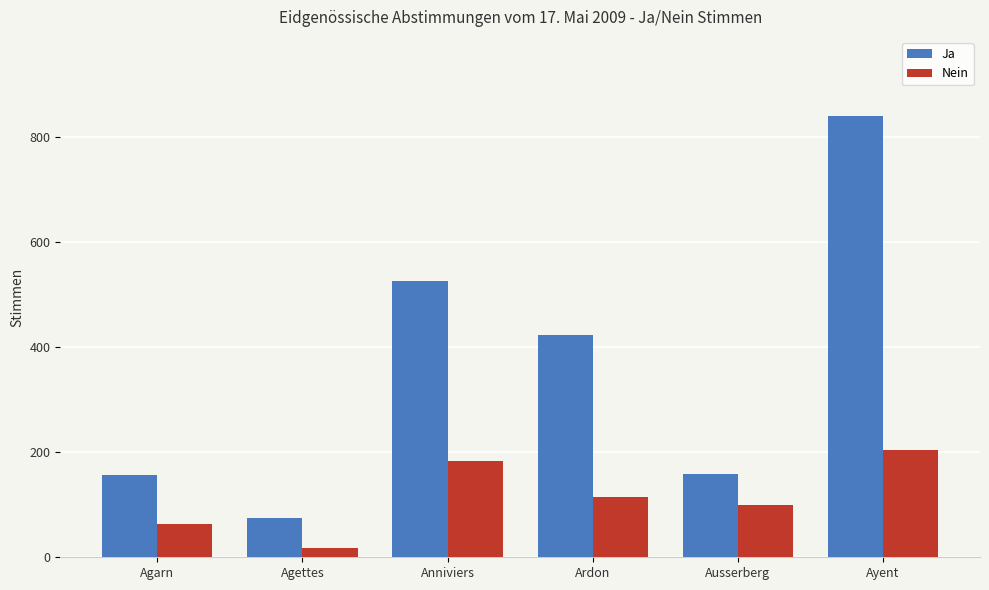

Rank the series by their maximum value, from highest to lowest.

Ja, Nein